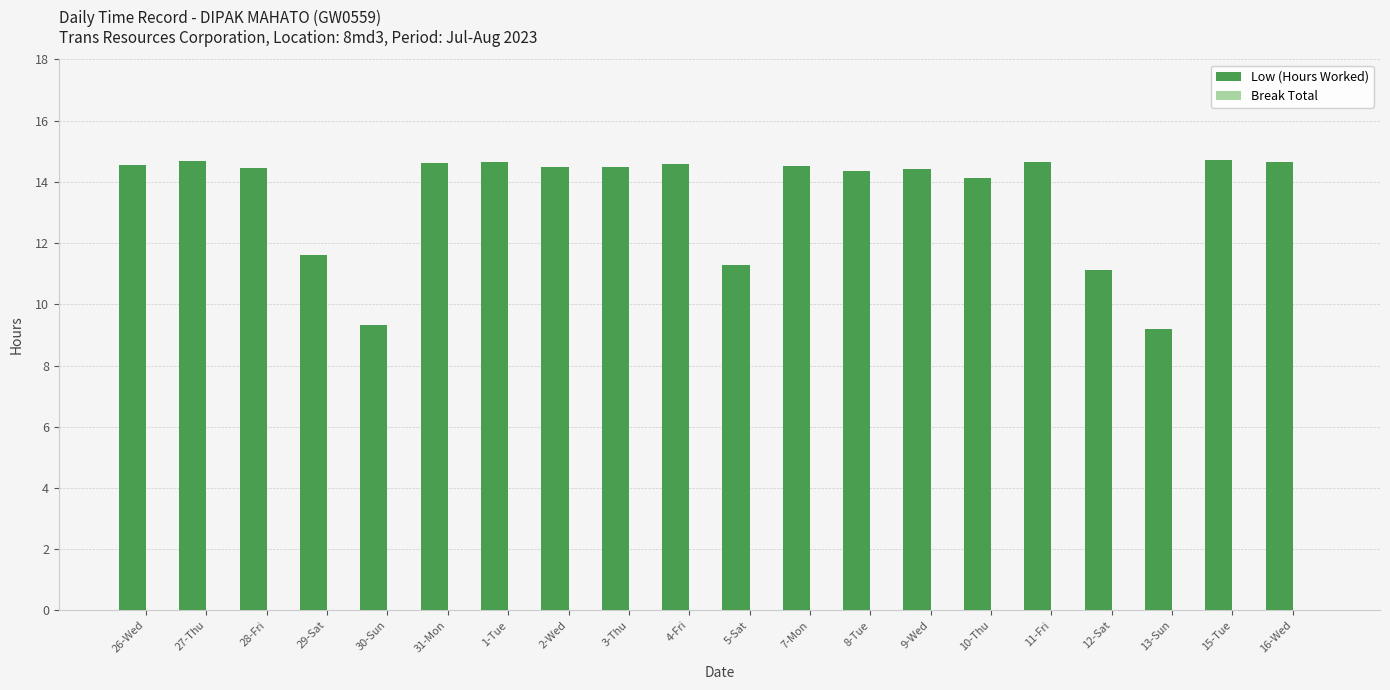

How many distinct data groups are displayed?

1